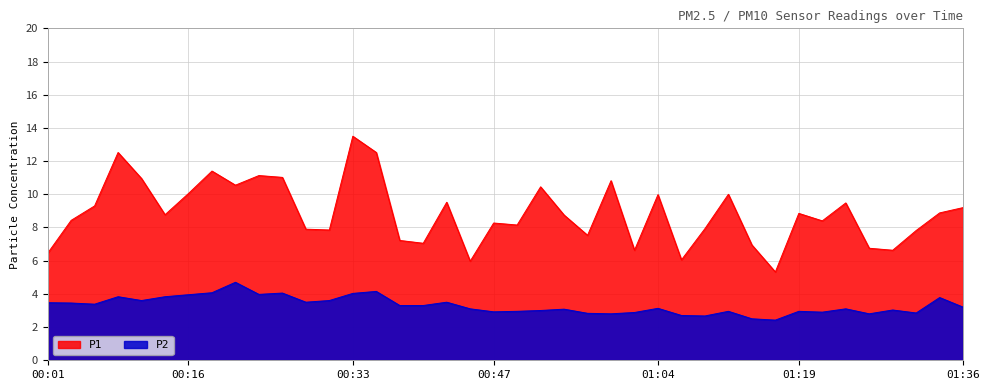

Does the chart display data point markers on the line(s)?

No